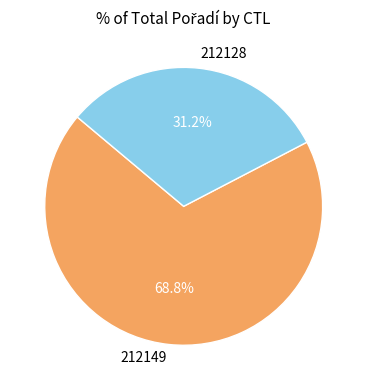

Is it true that 212128 is 23% of the pie?

False